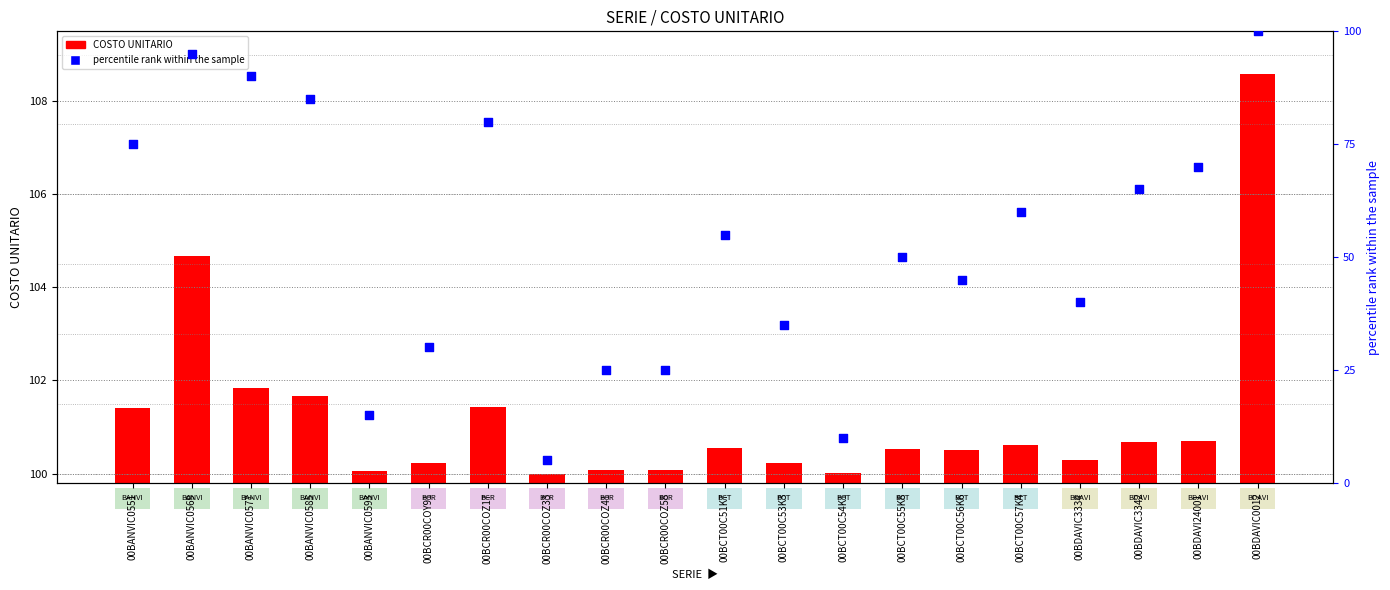

Is the value of percentile rank within the sample at 00BCT00C54K1 greater than the value of COSTO UNITARIO at 00BANVIC0551?

No